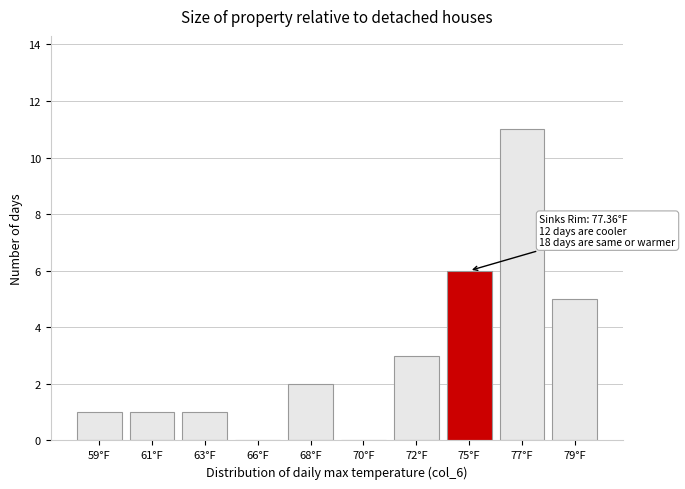

Reading left to right, transcribe all the data shown in this chart.

59°F=1	61°F=1	63°F=1	66°F=0	68°F=2	70°F=0	72°F=3	75°F=6	77°F=11	79°F=5